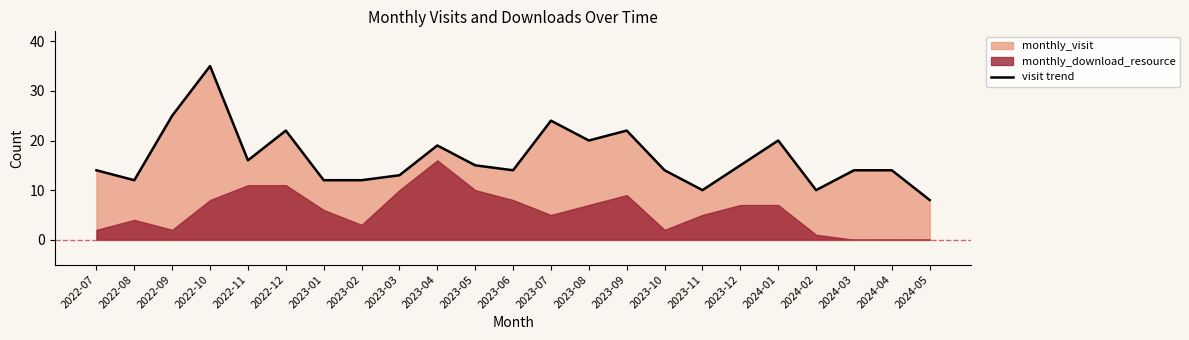

What is the difference between the second highest and second lowest values?

15